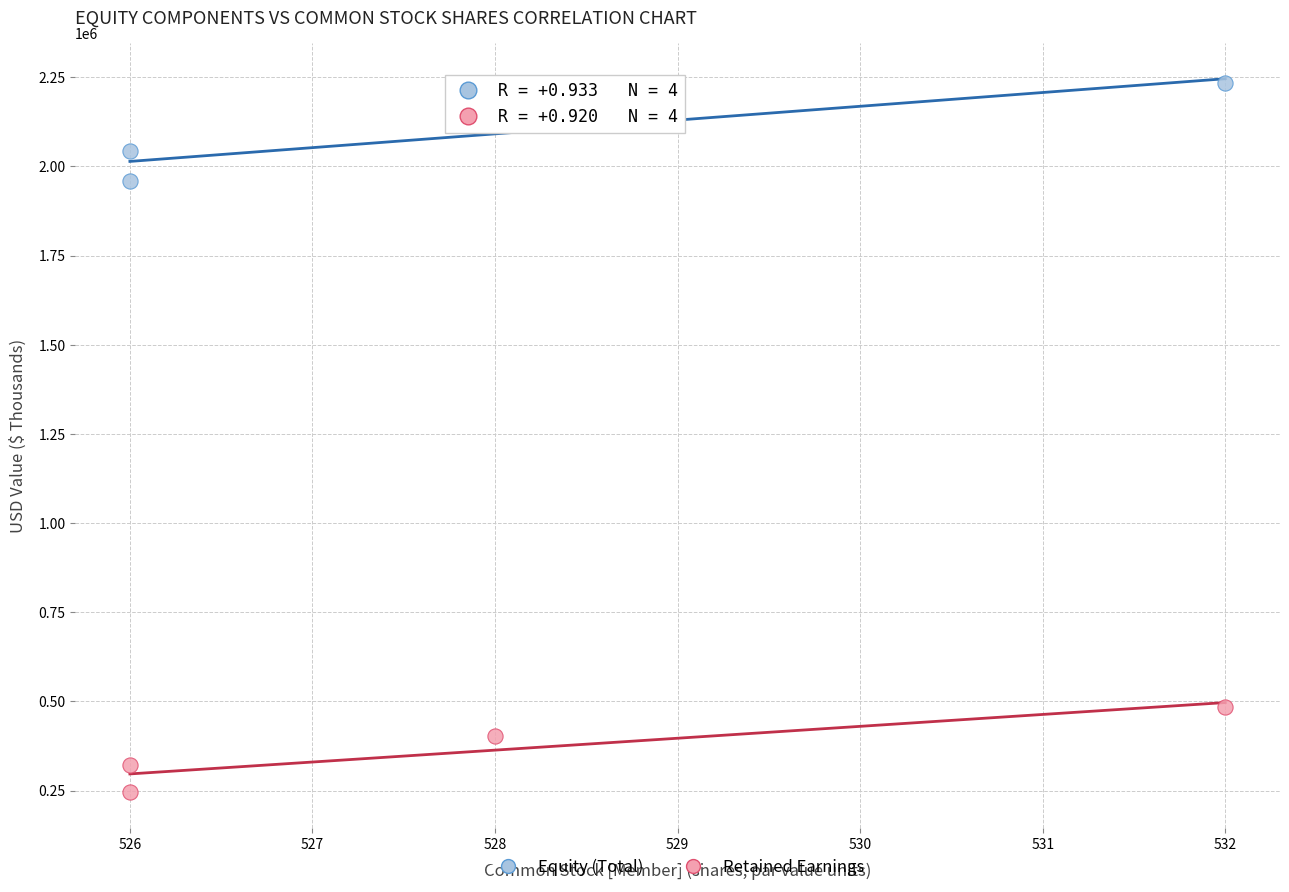

Across all series, what Y value is closest to 1239716?

1960209